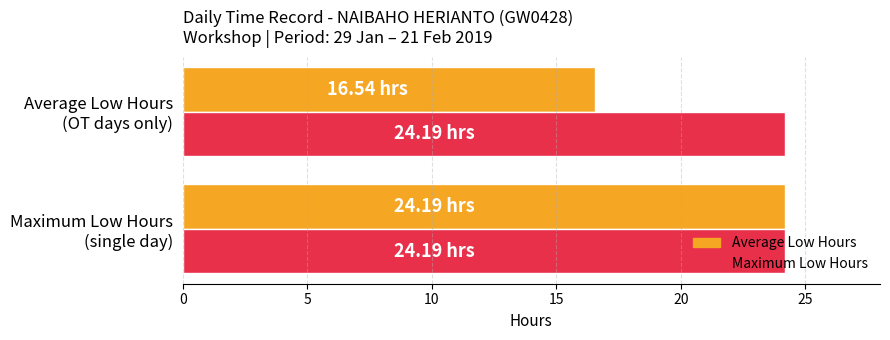

What are all the series names shown in the legend?

Average Low Hours, Maximum Low Hours